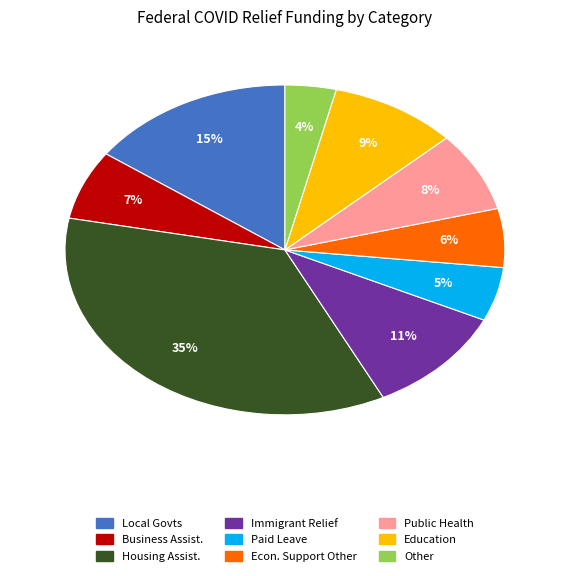

Does any single category account for the majority?

No